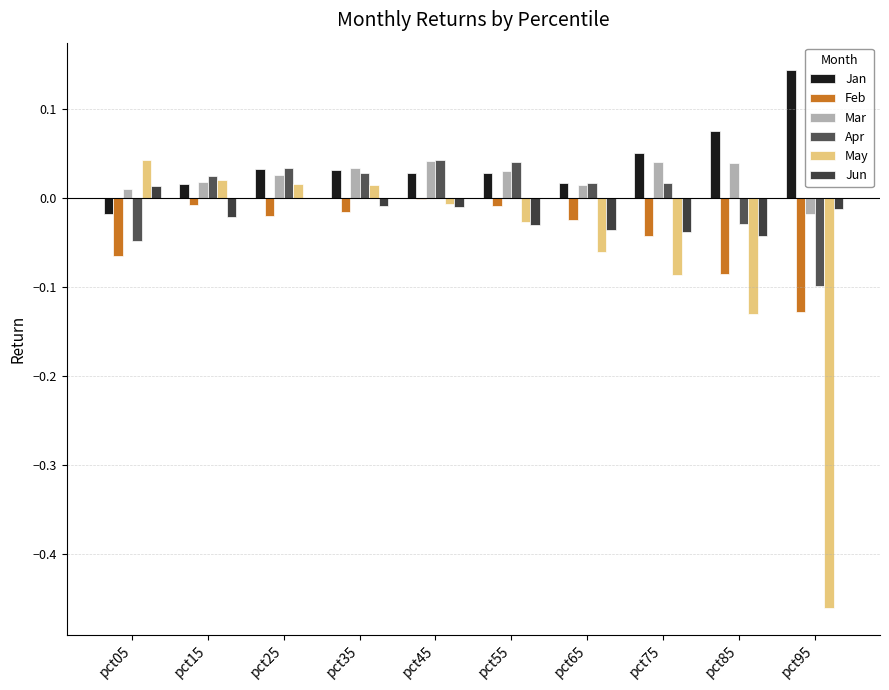

Which series has the largest range (max minus min)?

May